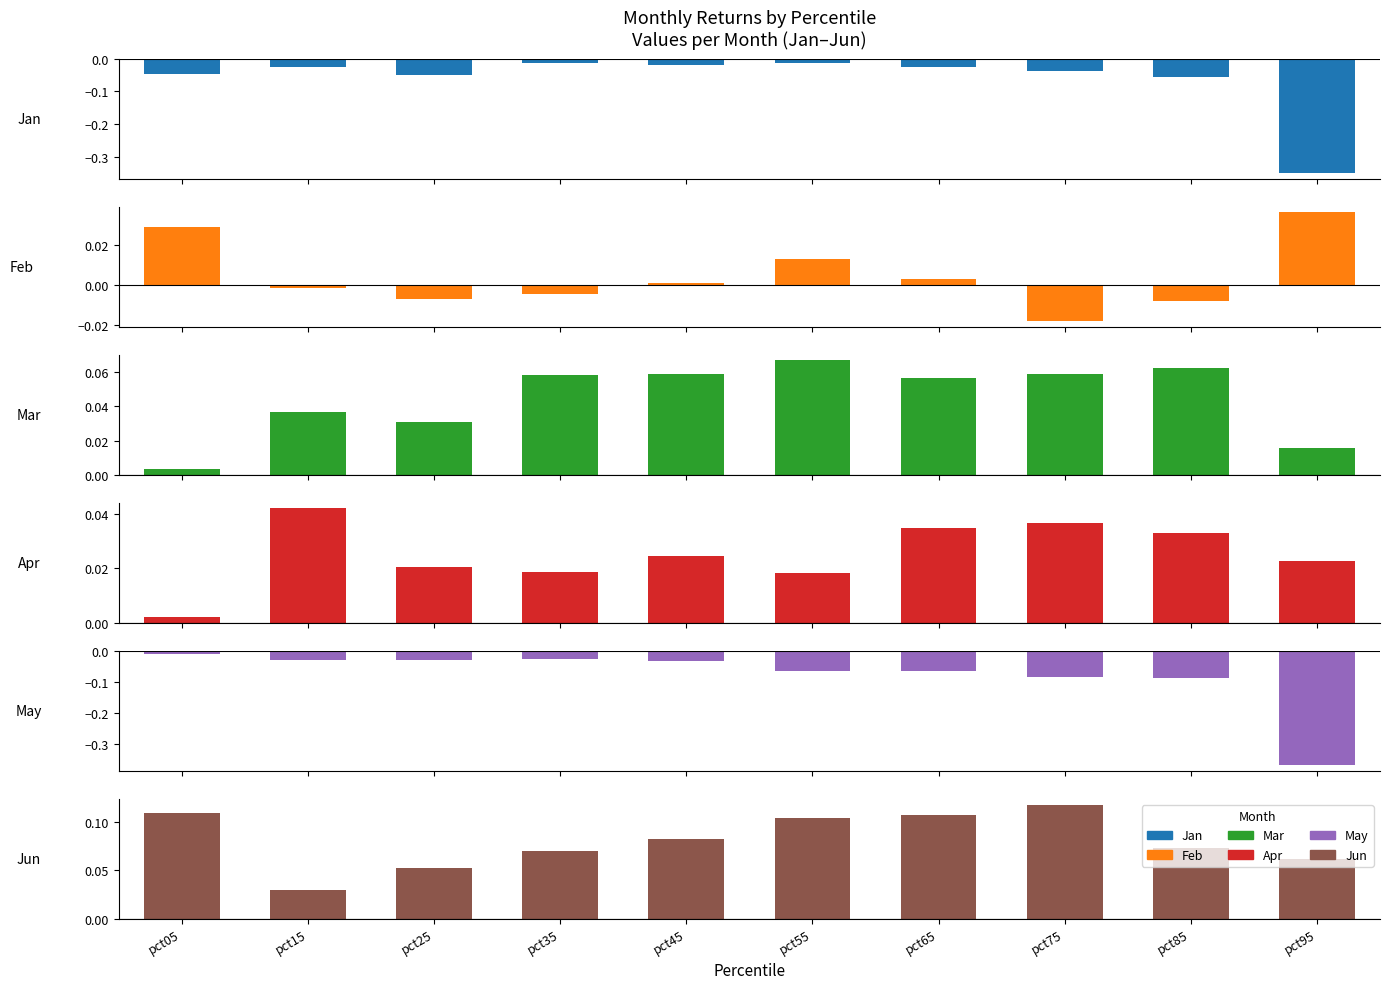

At which label is Jun closest to 0?

pct15